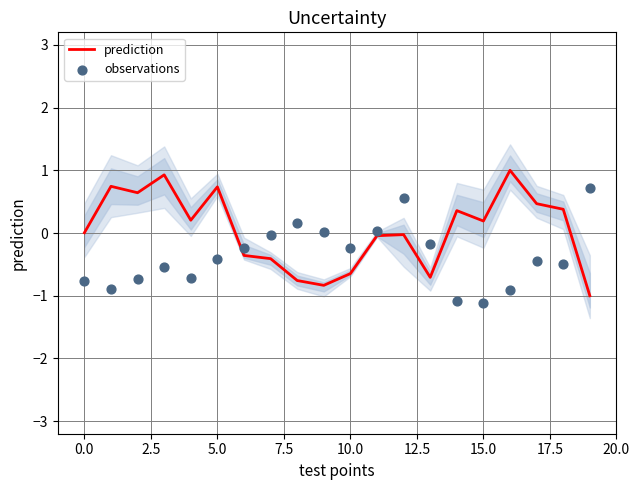

What is the lowest value of the prediction series?

-1.0